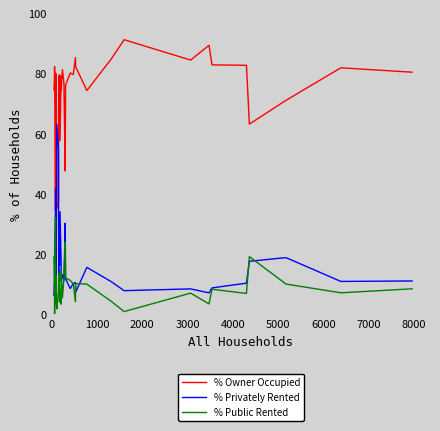

Reading left to right, transcribe all the data shown in this chart.

% Owner Occupied: 74.5	78.3	82.3	34.6	48.8	70.1	69.7	78.7	80.0	77.4	71.0	35.1	37.2	79.1	66.2	79.5	57.7	79.1	74.4	81.3	76.9	47.6	48.8	76.1	80.2	79.6	85.2	82.2	74.3	84.8	91.2	84.4	89.3	82.8	82.7	63.2	71.1	81.8	80.4
% Privately Rented: 6.4	11.7	17.7	33.3	41.7	26.4	27.0	15.7	11.1	9.7	24.0	63.1	54.7	8.5	20.1	16.4	34.1	17.5	11.1	13.2	11.2	28.4	30.3	11.8	8.6	10.3	10.5	7.4	15.6	10.9	7.9	8.5	7.2	8.8	10.4	17.6	18.9	10.9	11.1
% Public Rented: 19.1	10.0	0.0	32.1	9.5	3.5	3.4	5.6	8.9	12.9	5.0	1.8	8.1	12.4	13.6	4.1	8.2	3.4	14.5	5.5	11.9	24.0	20.9	12.1	11.3	10.1	4.2	10.2	10.1	4.3	0.9	7.1	3.5	8.4	7.0	19.2	10.1	7.2	8.5